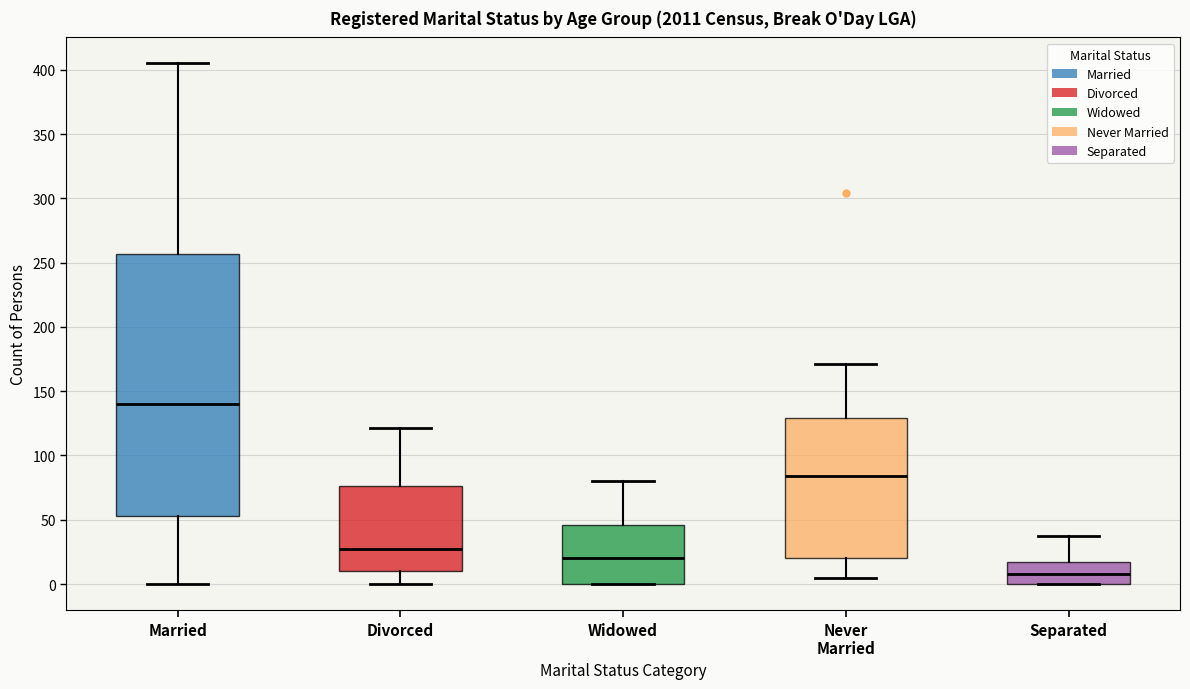

Which box has the lowest median line?

Separated